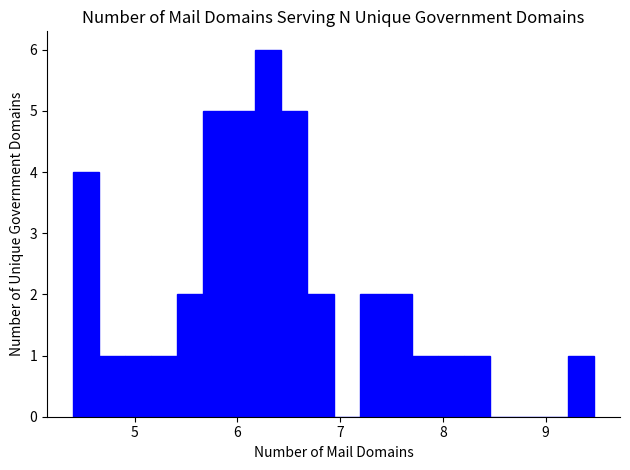

Around what value on the x-axis is the tallest bar? Give the approximate position of its centre, as read against the axis.

6.3